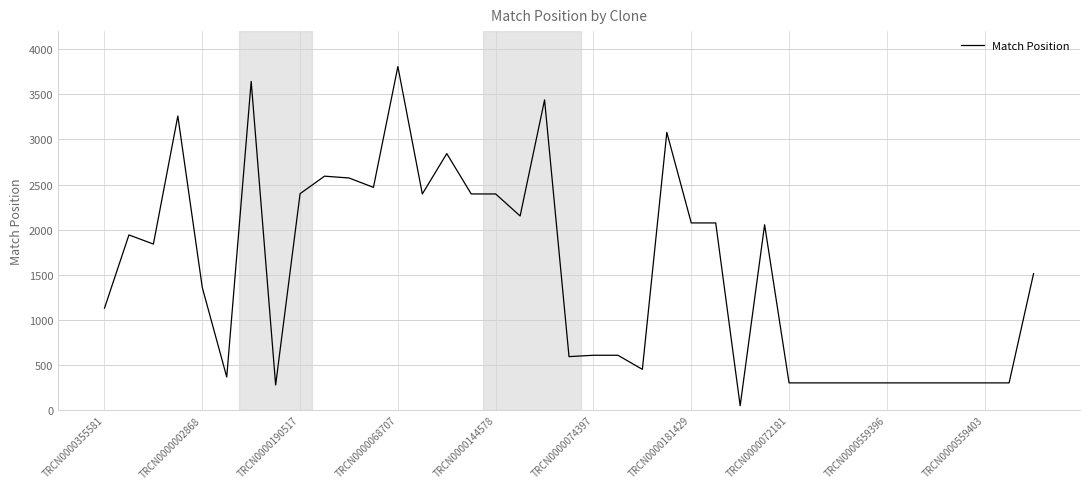

What is the difference between the maximum and minimum values?

3757